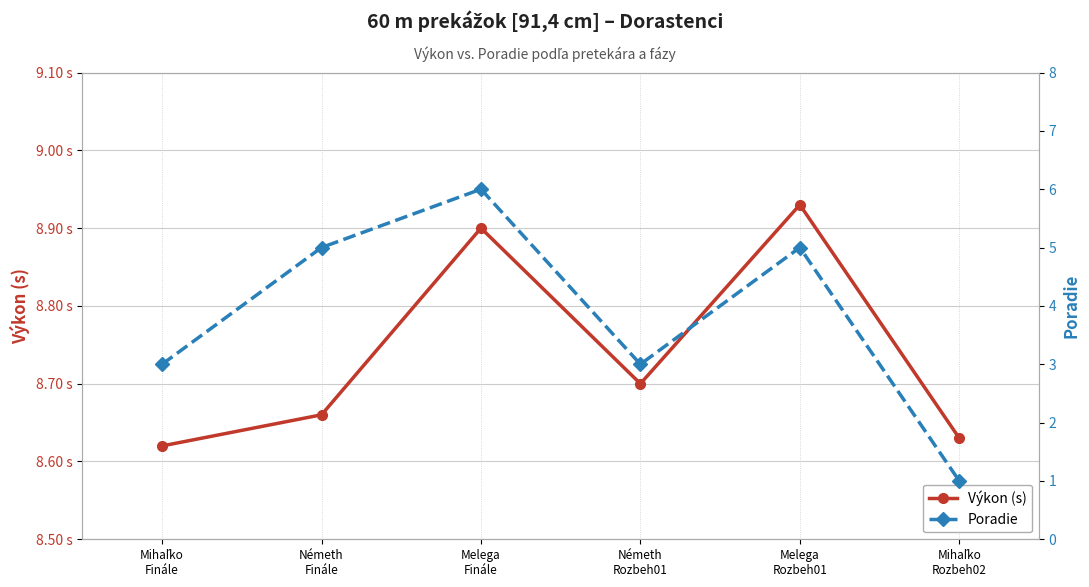

True or false: Výkon (s) has a value of 5.7 at Melega
Finále.

False